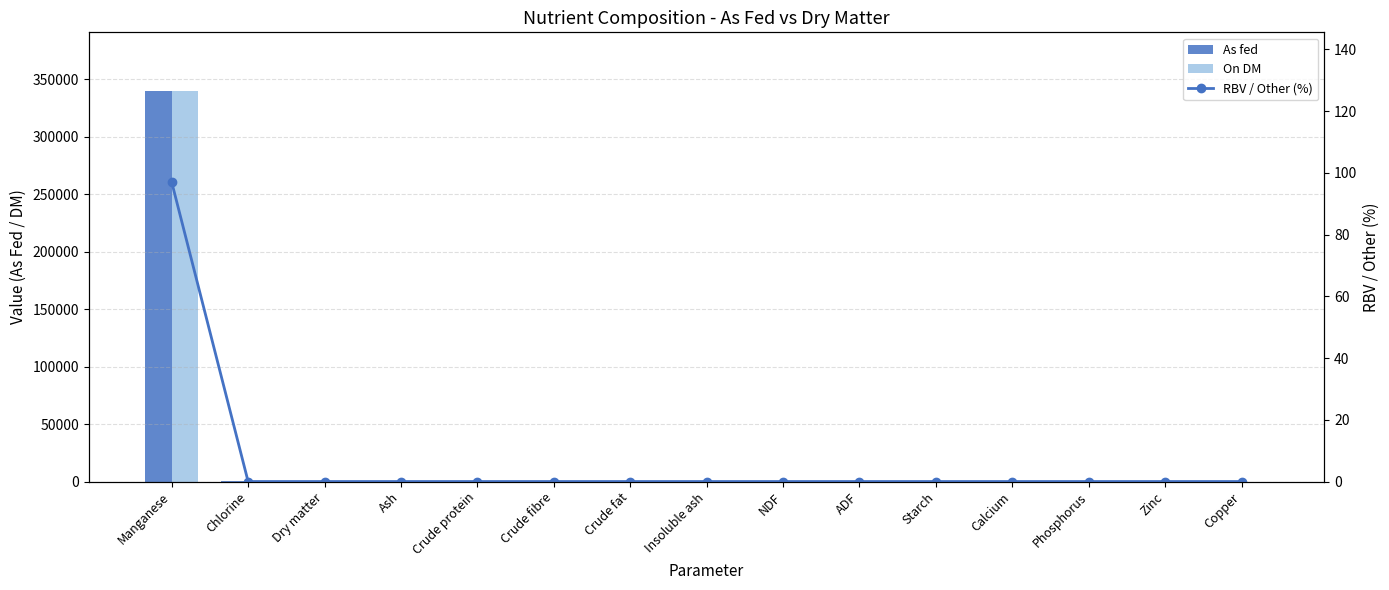

What are all the series names shown in the legend?

As fed, On DM, RBV / Other (%)